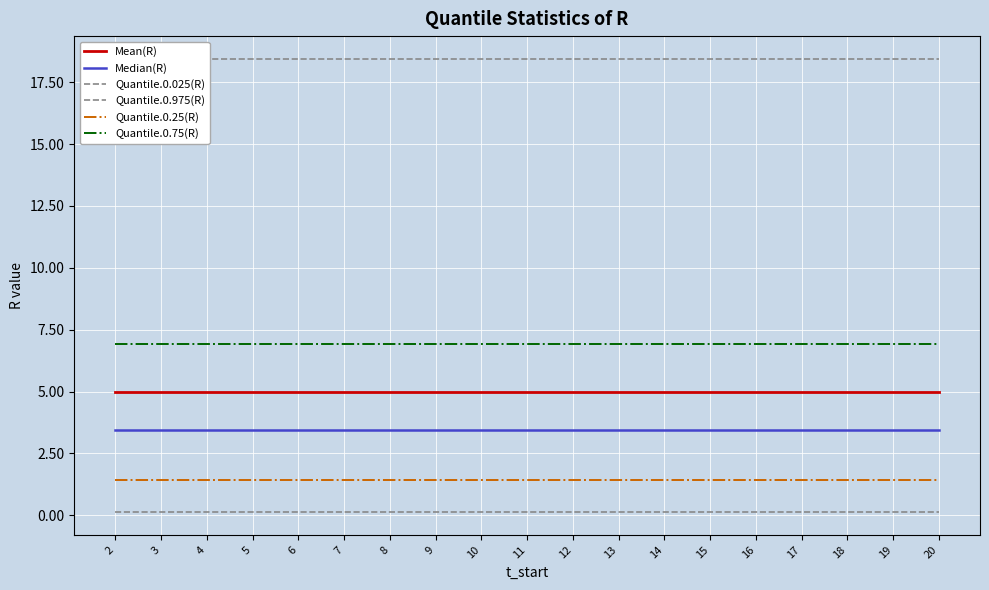

How many lines are shown in the chart?

6